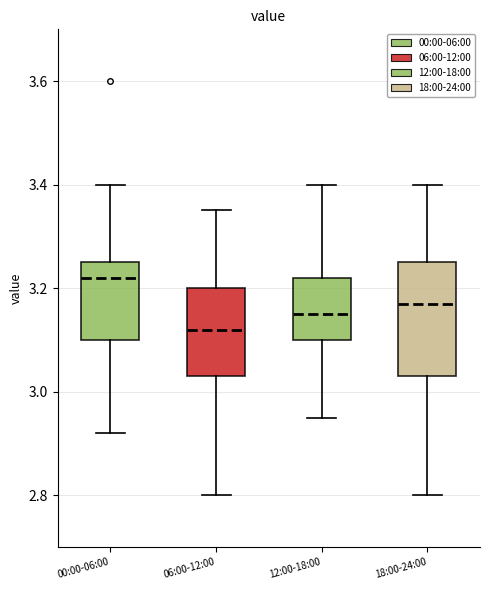

Which box's median line is the highest?

00:00-06:00